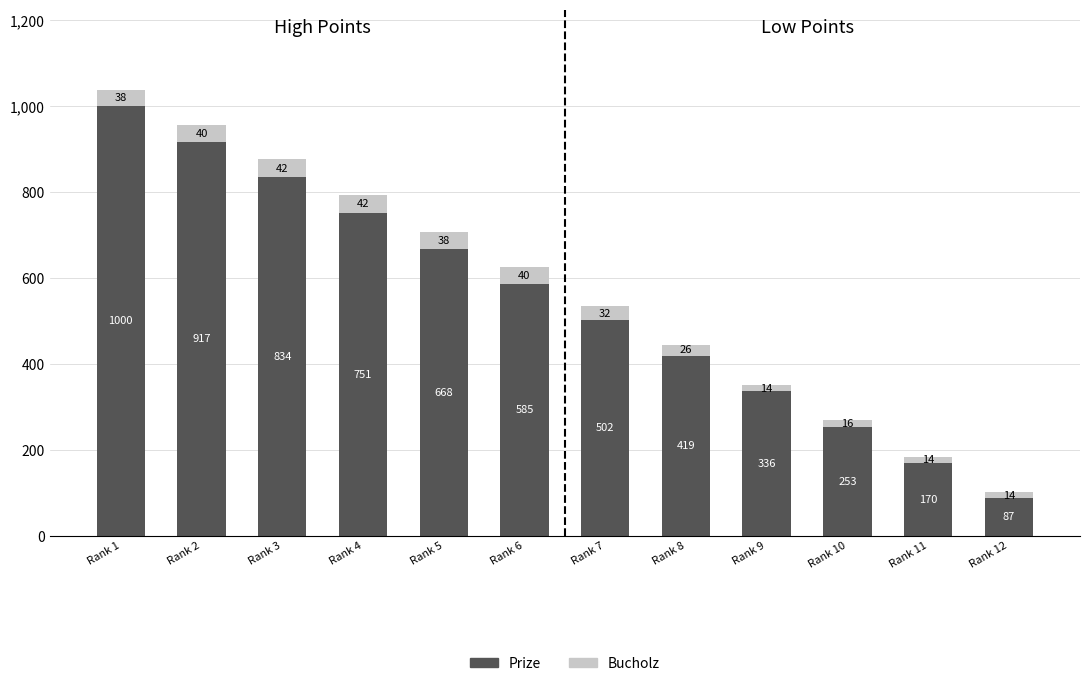

What is the highest value of the Prize series?

1000